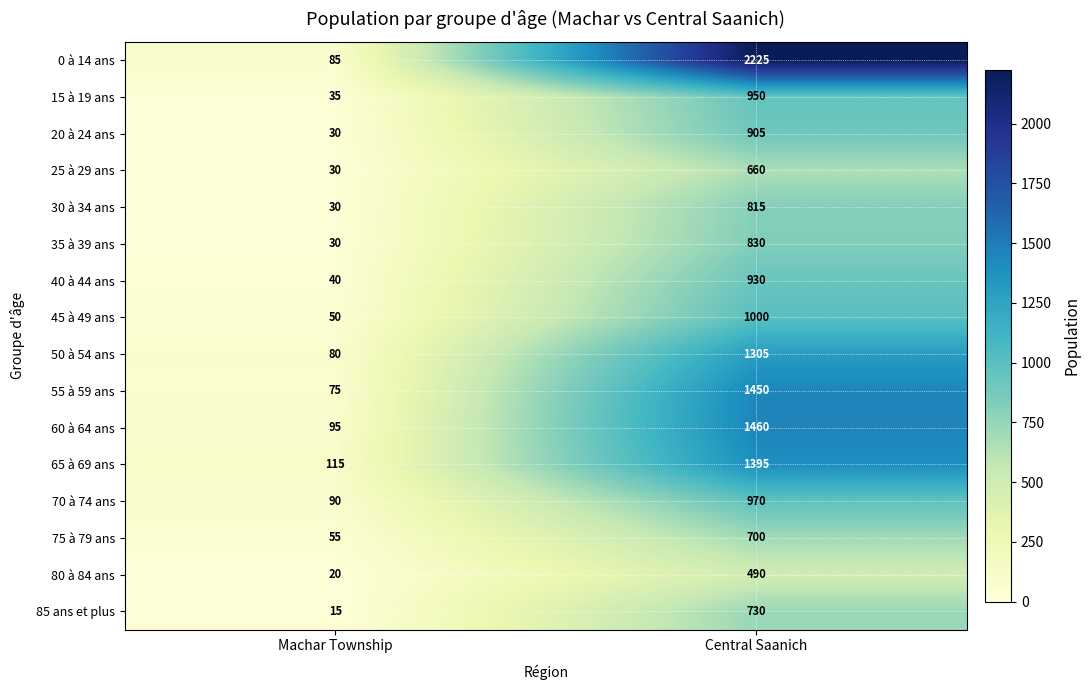

Rank the series by their maximum value, from lowest to highest.

80 à 84 ans, 25 à 29 ans, 75 à 79 ans, 85 ans et plus, 30 à 34 ans, 35 à 39 ans, 20 à 24 ans, 40 à 44 ans, 15 à 19 ans, 70 à 74 ans, 45 à 49 ans, 50 à 54 ans, 65 à 69 ans, 55 à 59 ans, 60 à 64 ans, 0 à 14 ans